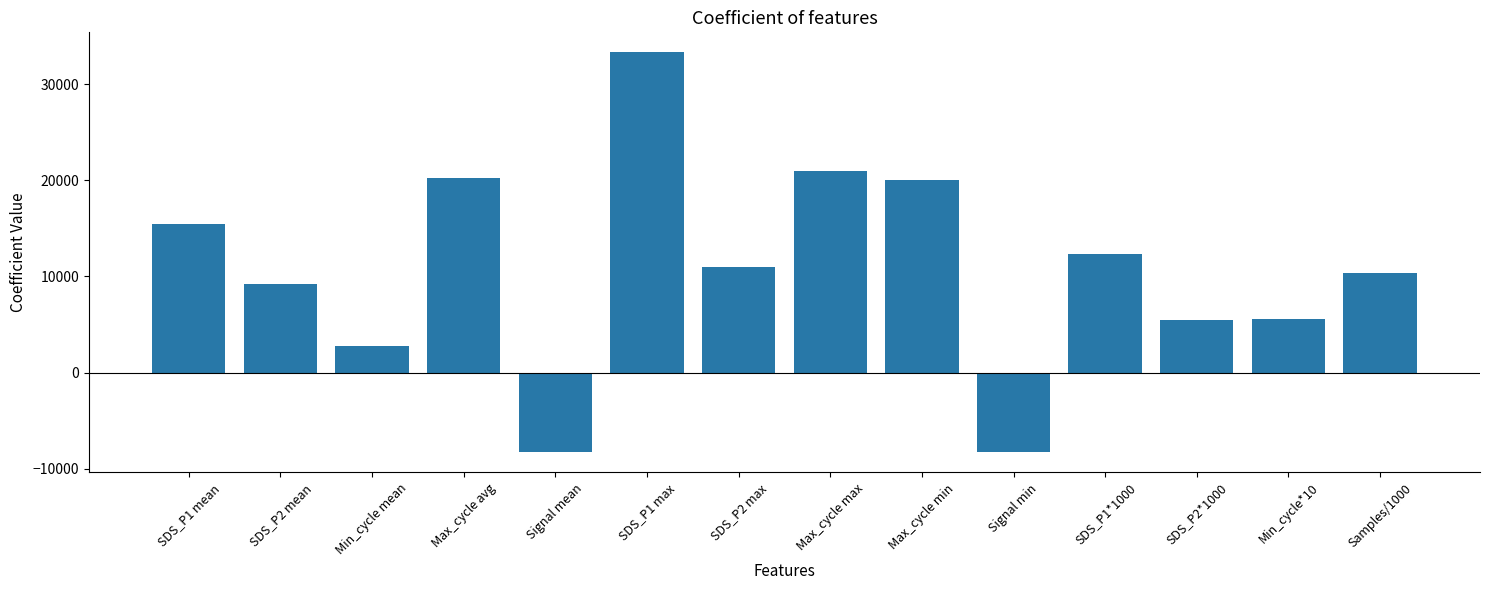

What is the label of the 5th bar from the right?

Signal min